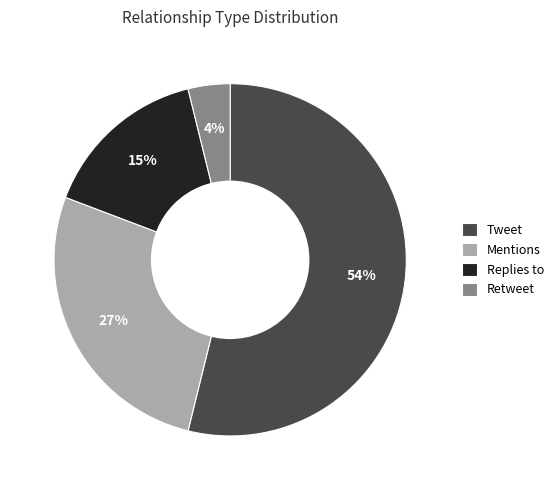

Which has a higher value, Mentions or Retweet?

Mentions